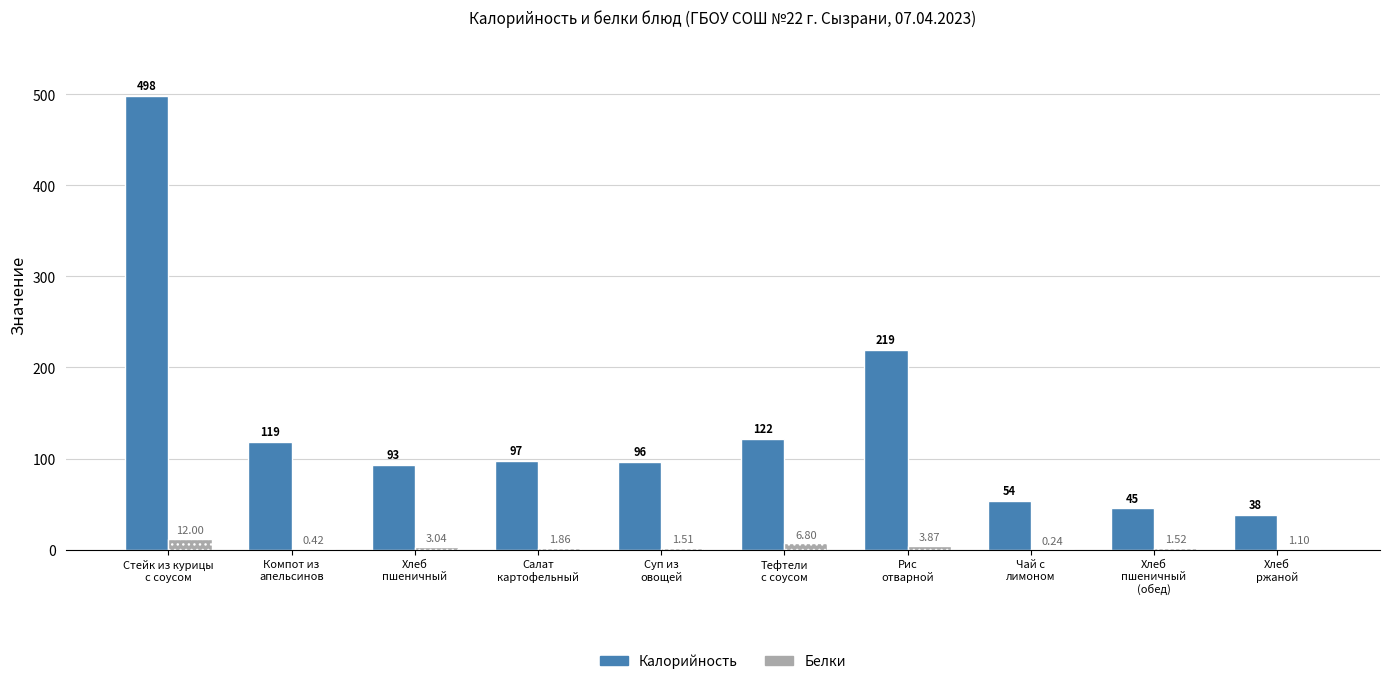

Which series has the largest total across all categories?

Калорийность